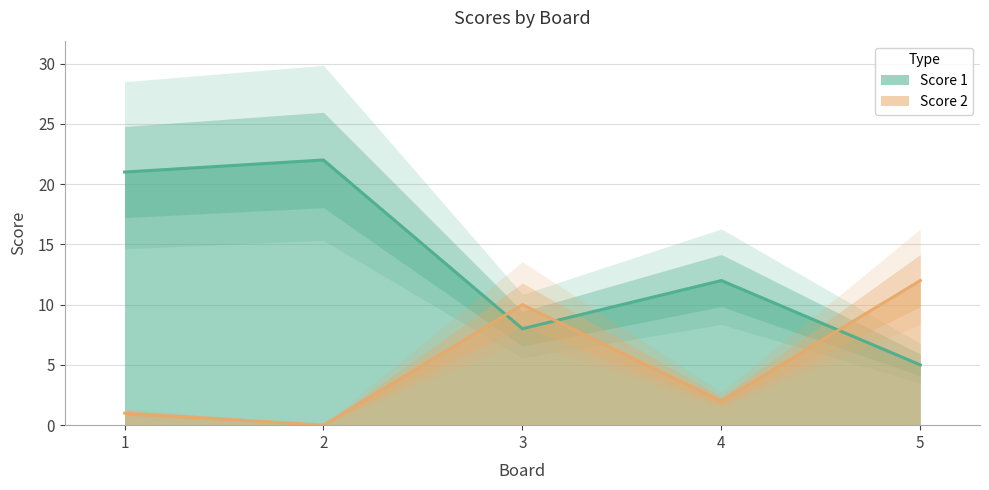

What is the sum of the Score 2 values at 5 and 4?

14